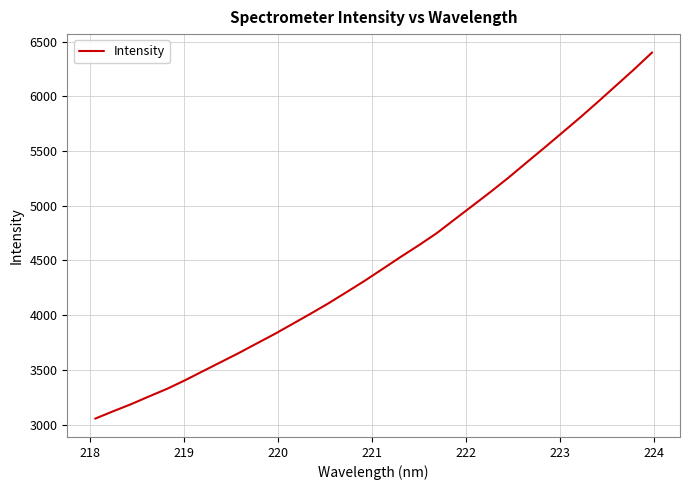

What is the smallest value displayed?

3054.1